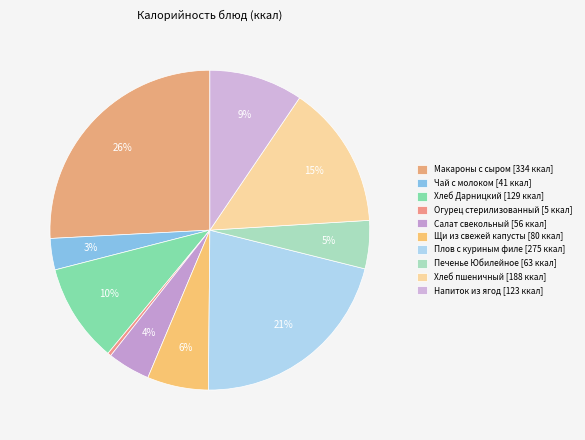

To the nearest percent, what portion does Салат свекольный represent?

4%